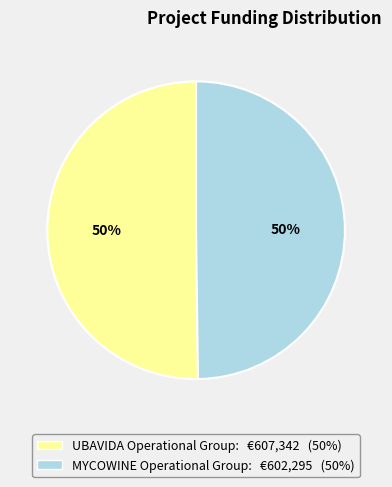

Do UBAVIDA Operational Group and MYCOWINE Operational Group together represent more than half of the pie?

Yes